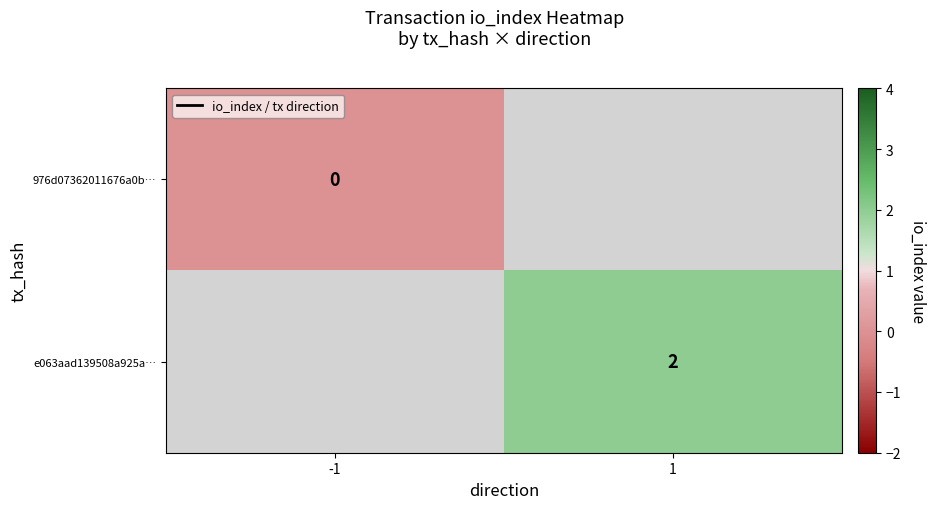

What is the maximum value shown in the chart?

2.0